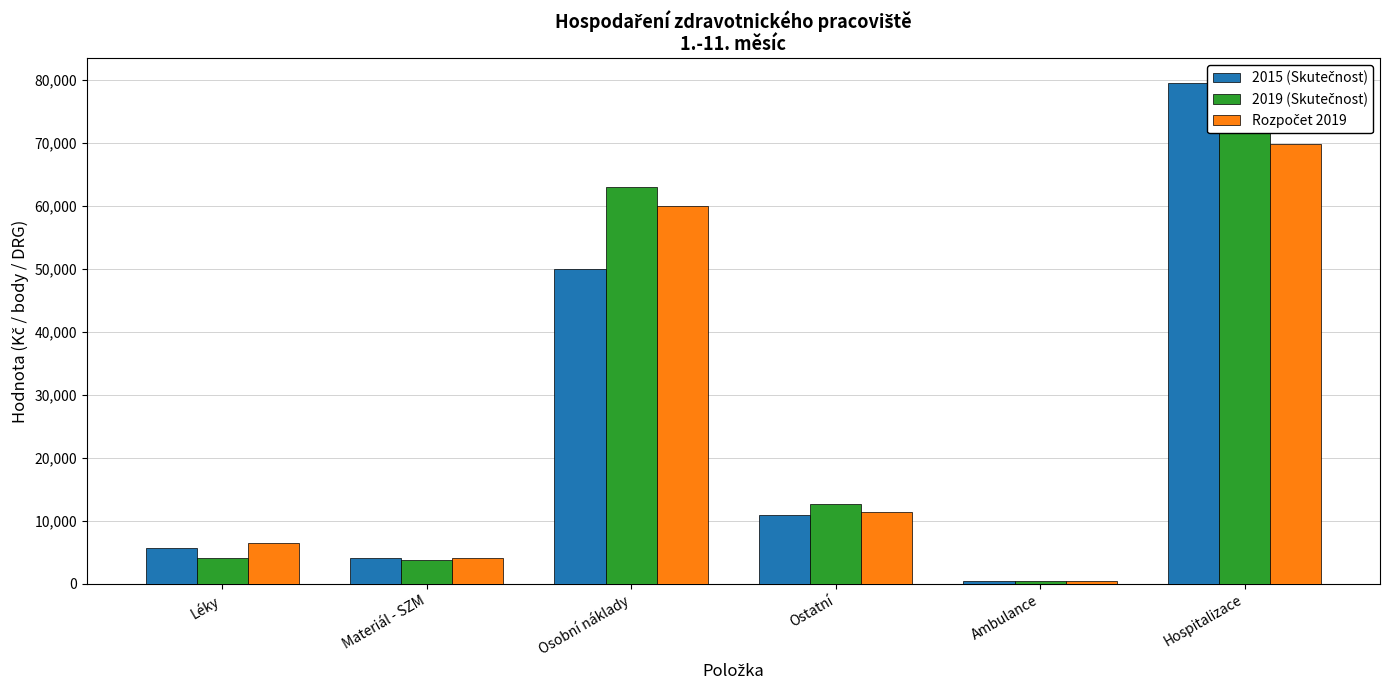

Between Materiál - SZM and Osobní náklady, which series saw the biggest shift?

2019 (Skutečnost)